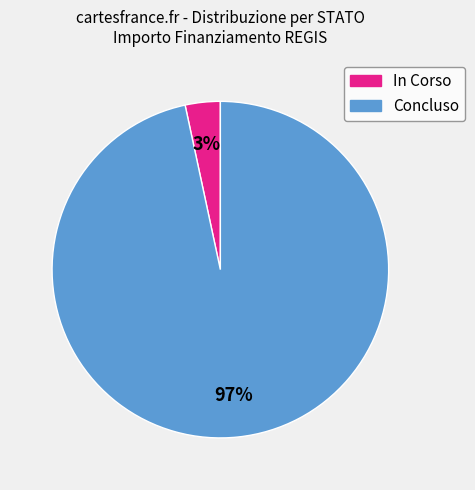

True or false: Concluso accounts for 97% of the total.

True